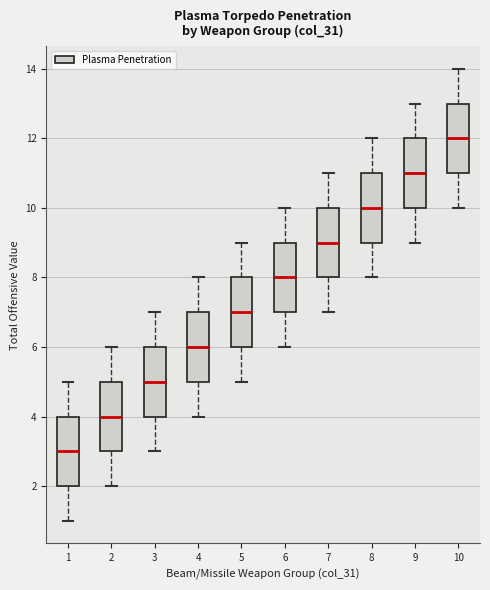

Which box's median line is the highest?

10